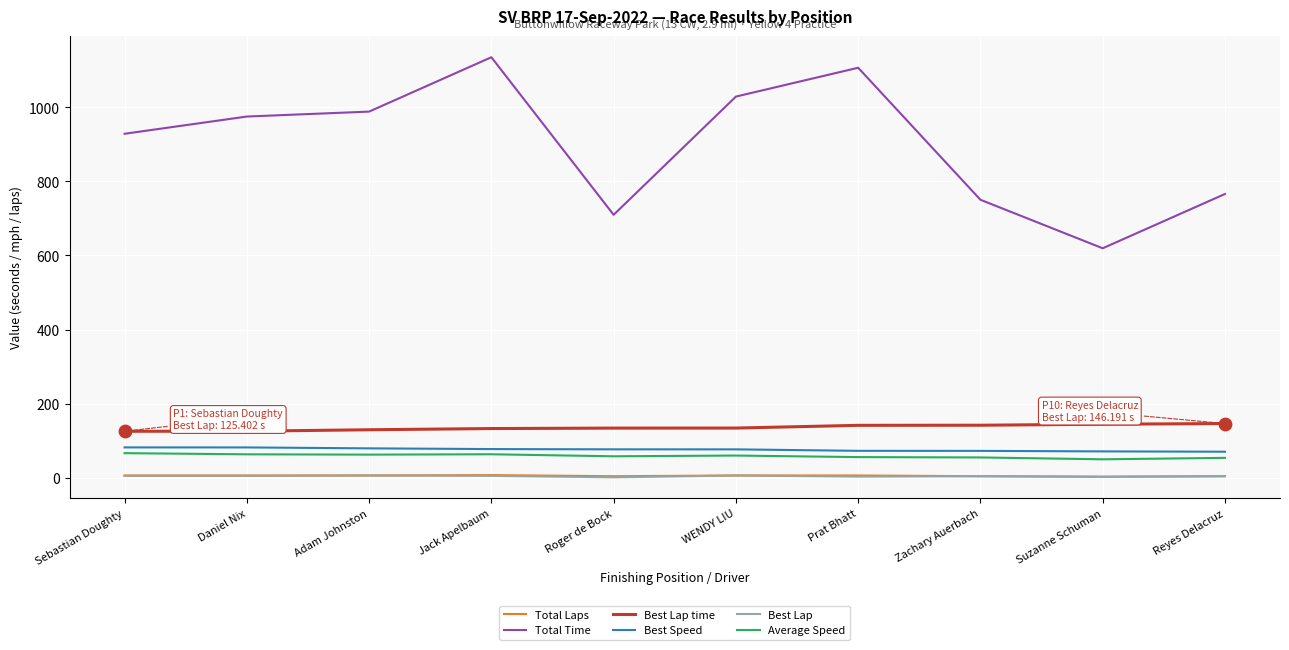

At how many categories does at least one series exceed 899?

6